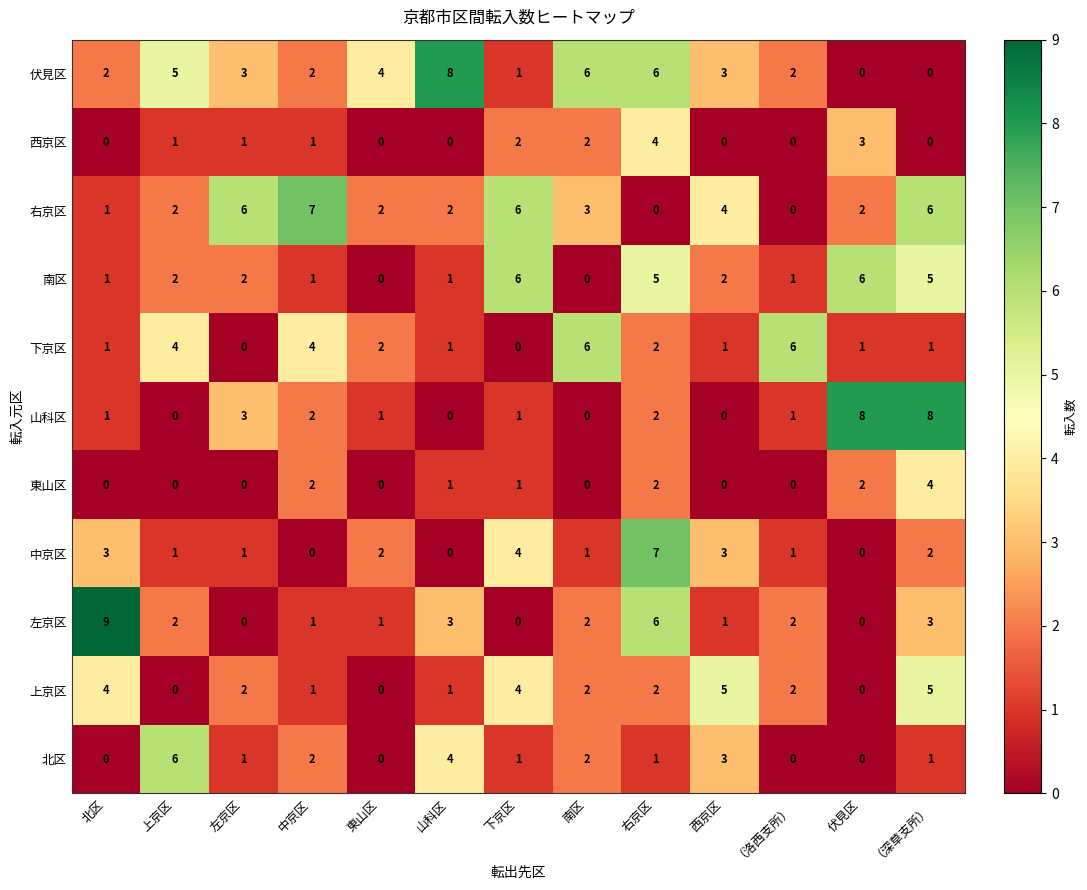

Read the 山科区 value at 左京区.

3